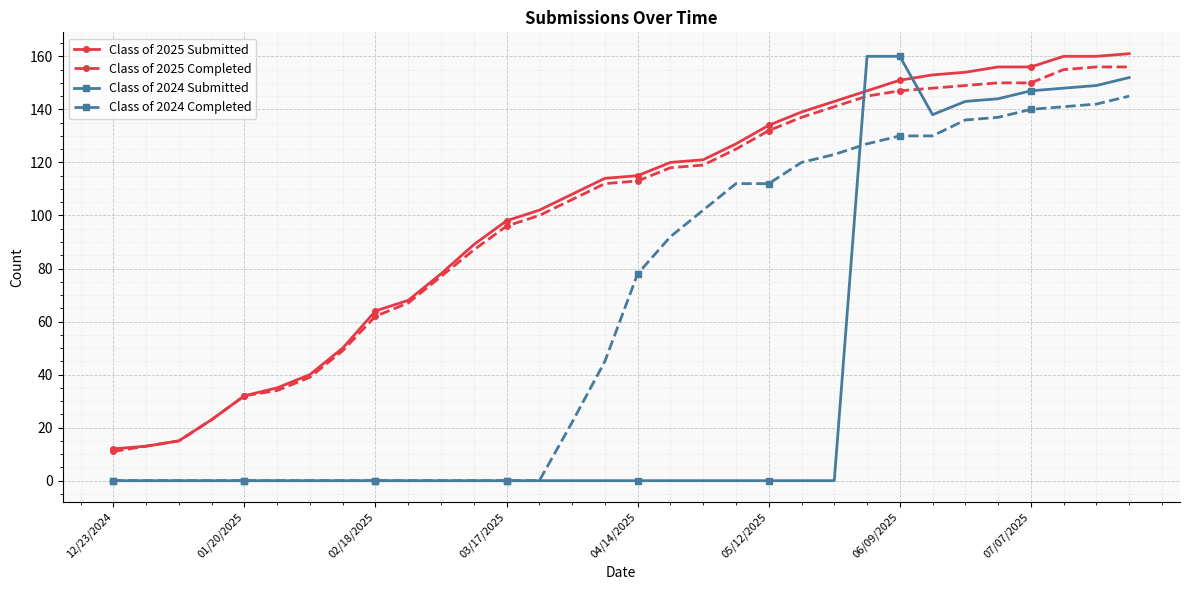

What is the maximum value for Class of 2024 Completed?

145